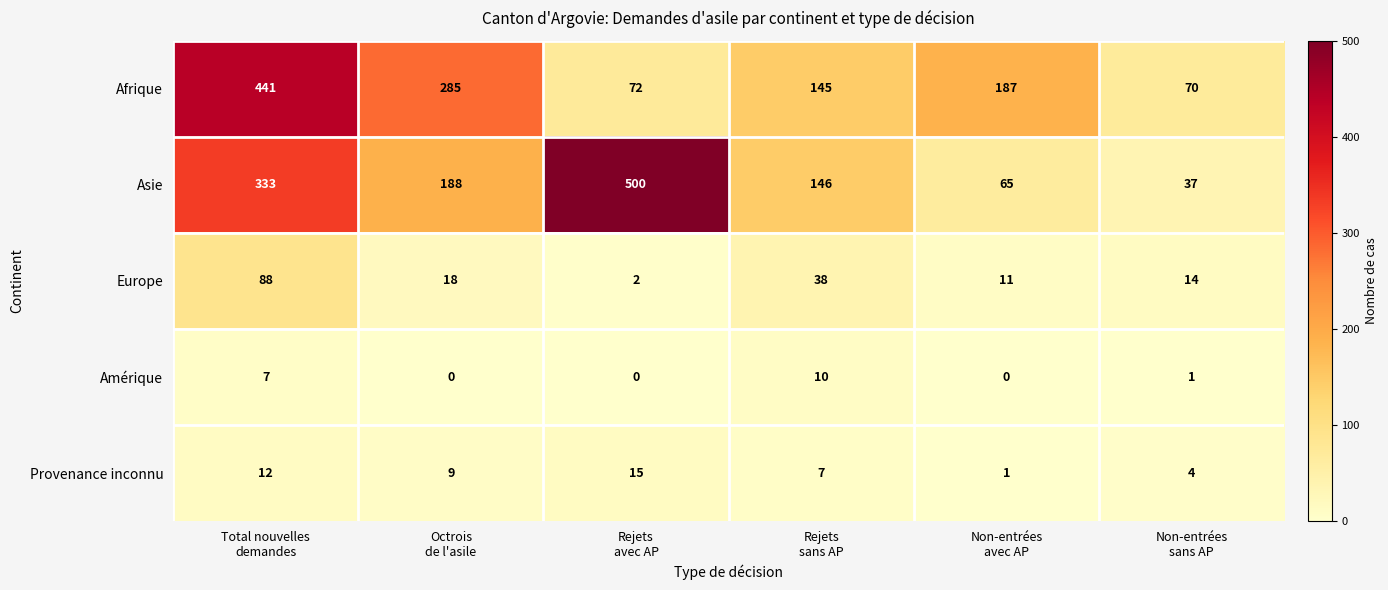

What is the difference between the maximum and minimum values in the Asie series?

463